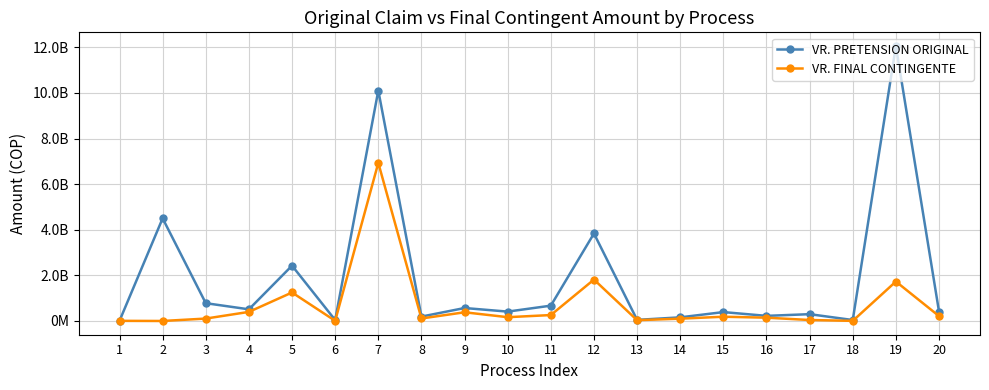

Is this an area chart (filled region under the line)?

No